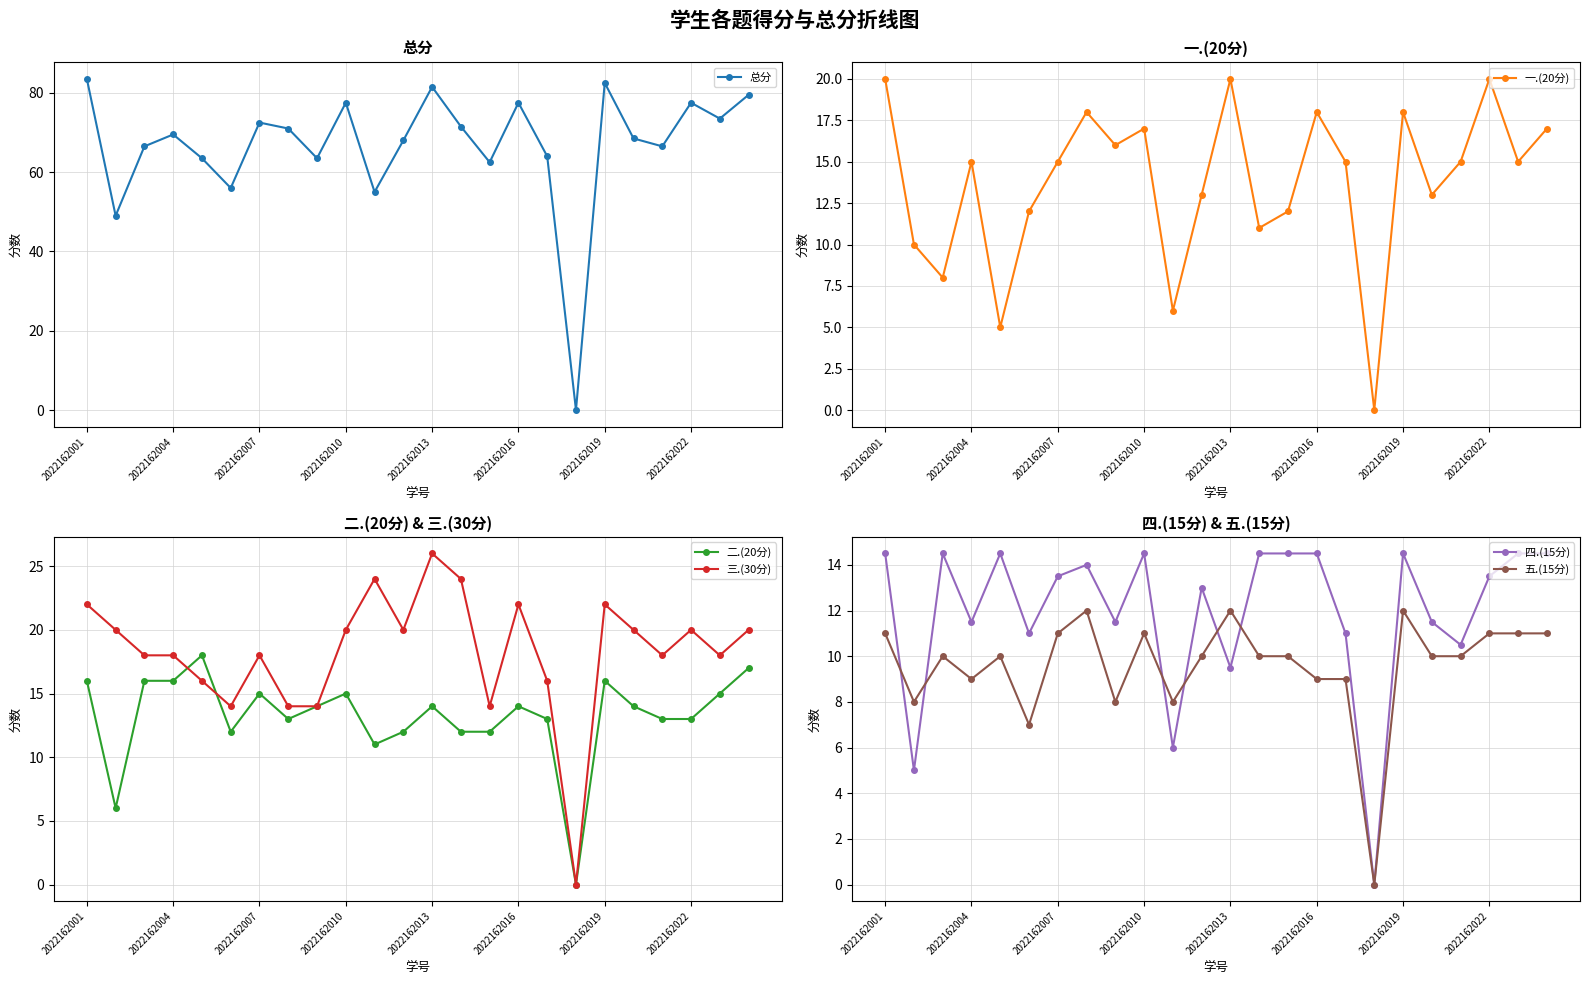

In 四.(15分), how many points are lower than both neighbors (excluding endpoints)?

8